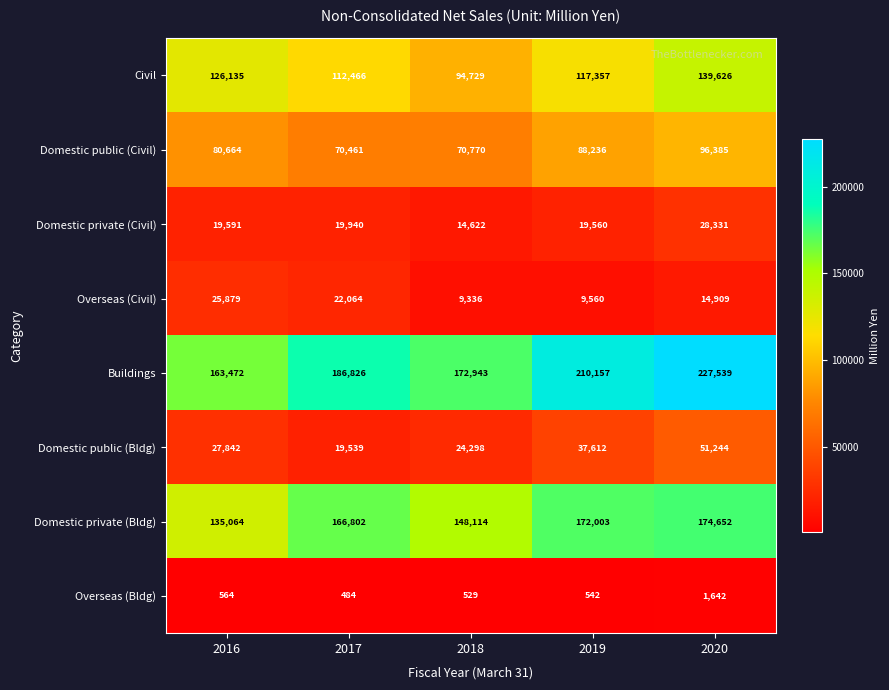

Which category has the lowest value across all series?

2017